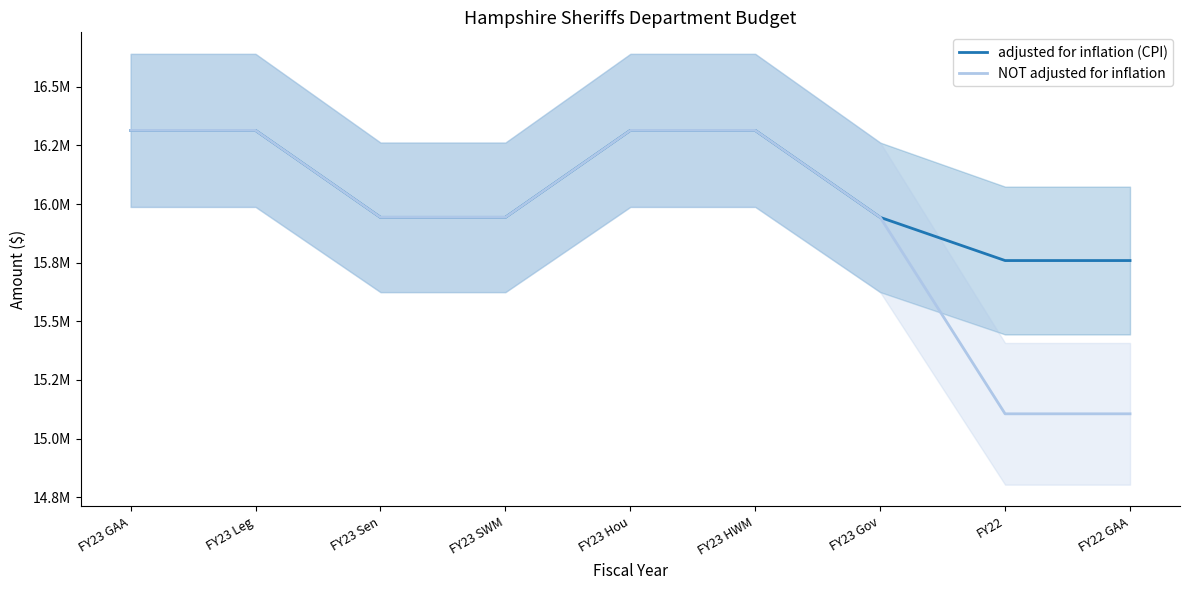

The value of NOT adjusted for inflation at FY22 GAA is 4774366. True or false?

False